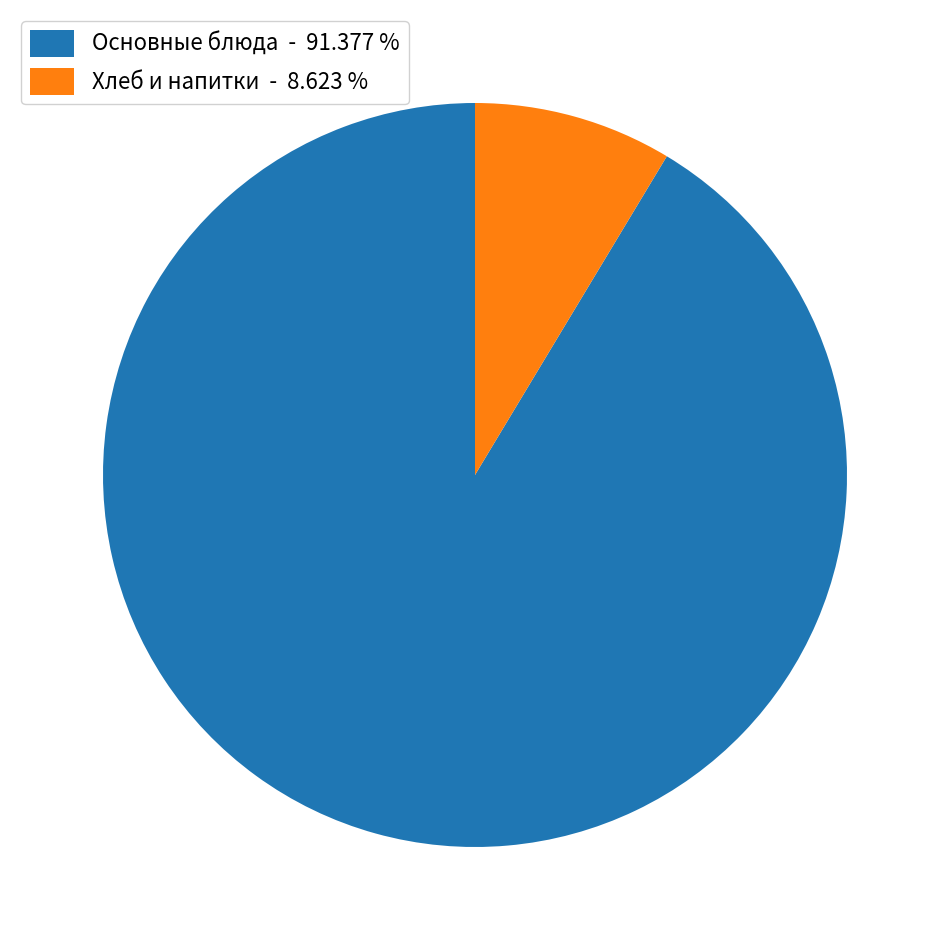

Is the sum of Хлеб и напитки - 8.623 % and Основные блюда - 91.377 % greater than half?

Yes